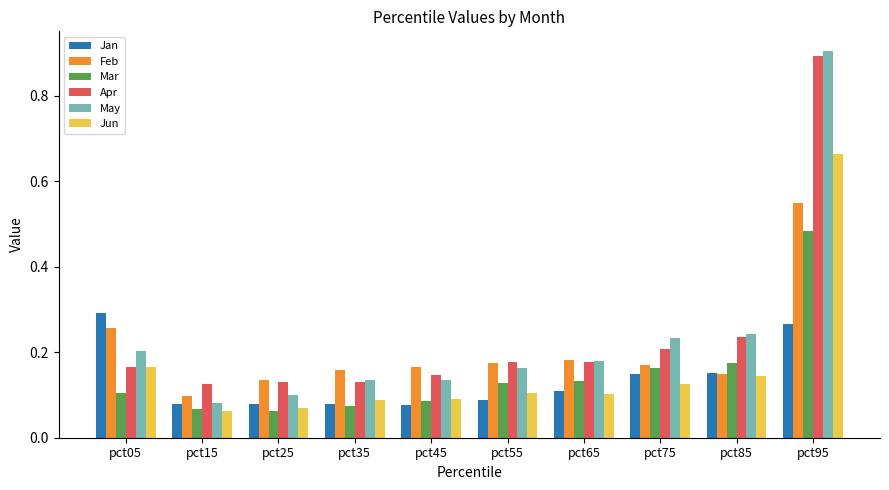

At how many categories does at least one series exceed 0?

10